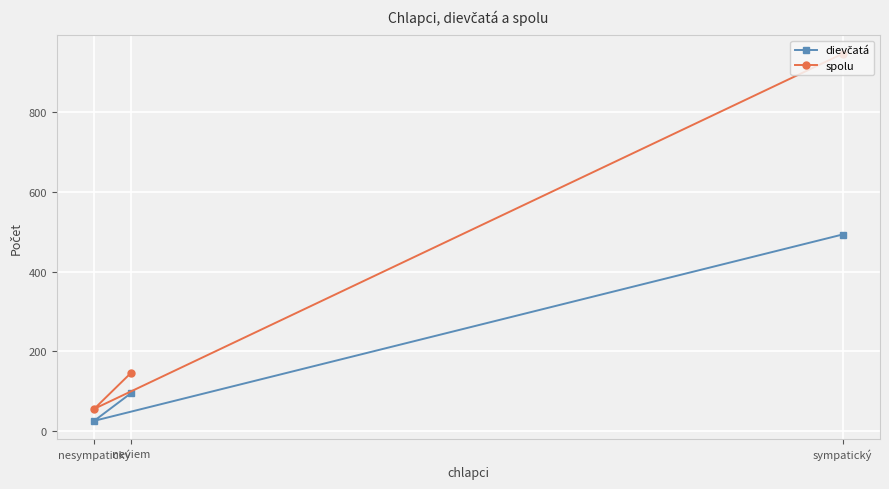

What is the smallest value displayed?

26